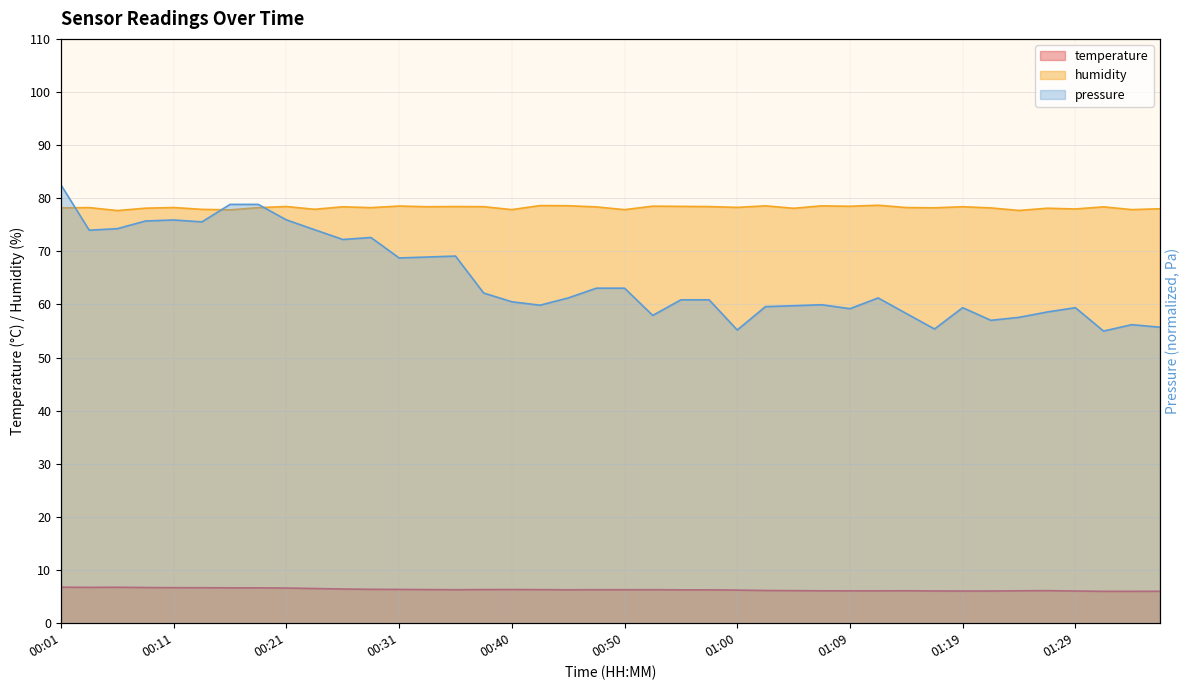

Which has a higher value, 01:29 or 01:22?

01:29